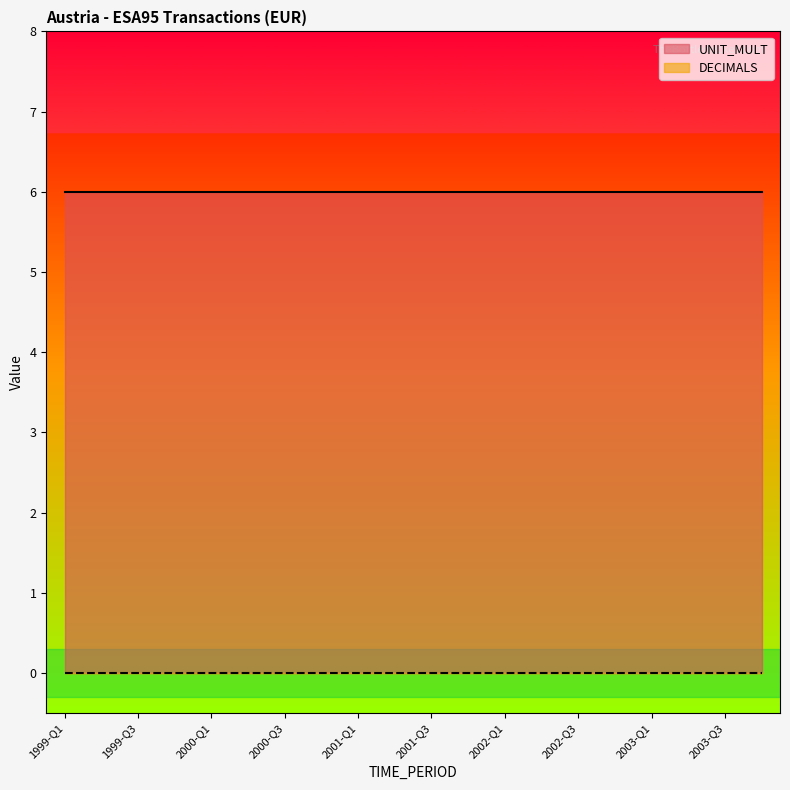

List the series in order of their overall mean, highest first.

UNIT_MULT, DECIMALS